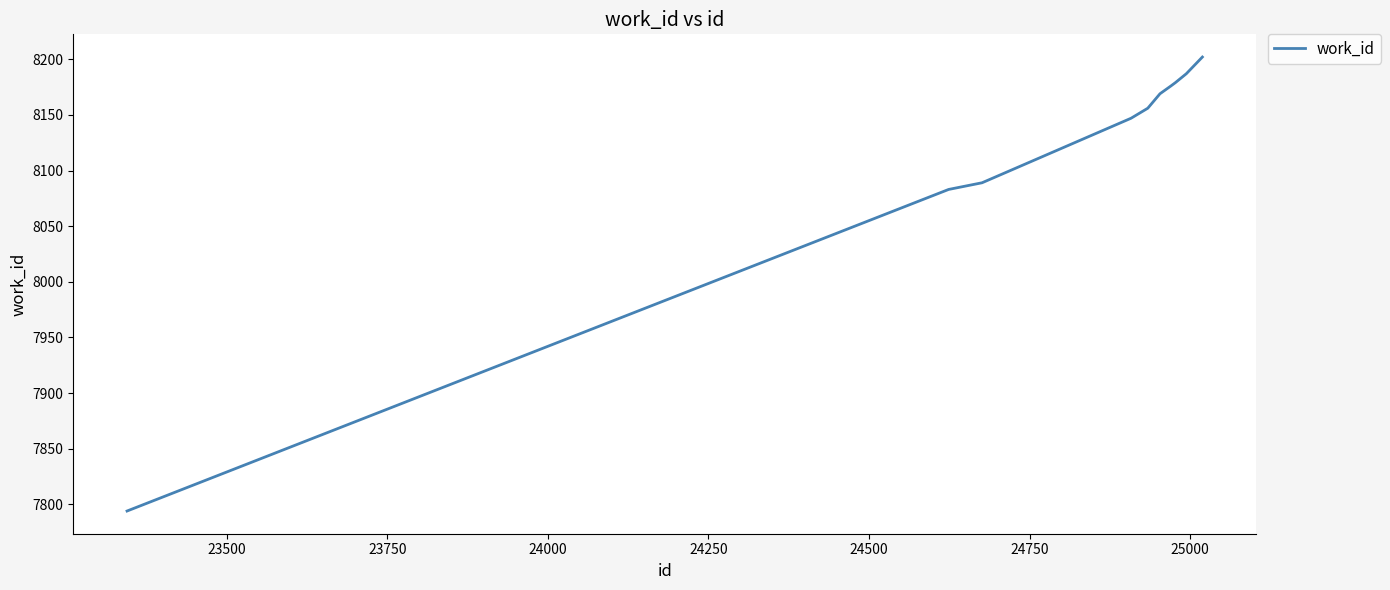

What is the difference between the maximum and minimum values?

408